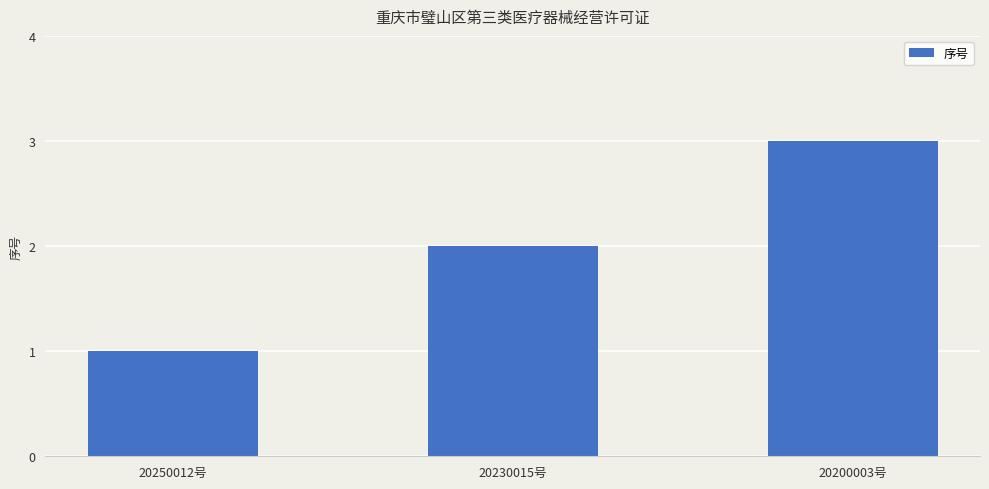

What is the label of the 3rd bar from the left?

20200003号